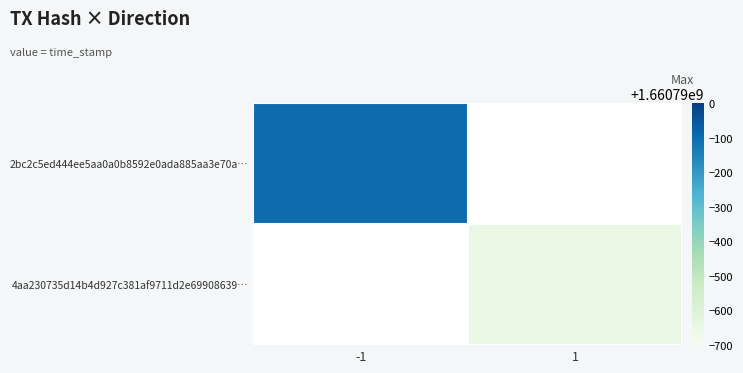

Reading right to left, transcribe all the data shown in this chart.

2bc2c5ed444ee5aa0a0b8592e0ada885aa3e70a…: 1=0	-1=1660789899
4aa230735d14b4d927c381af9711d2e69908639…: 1=1660789347	-1=0